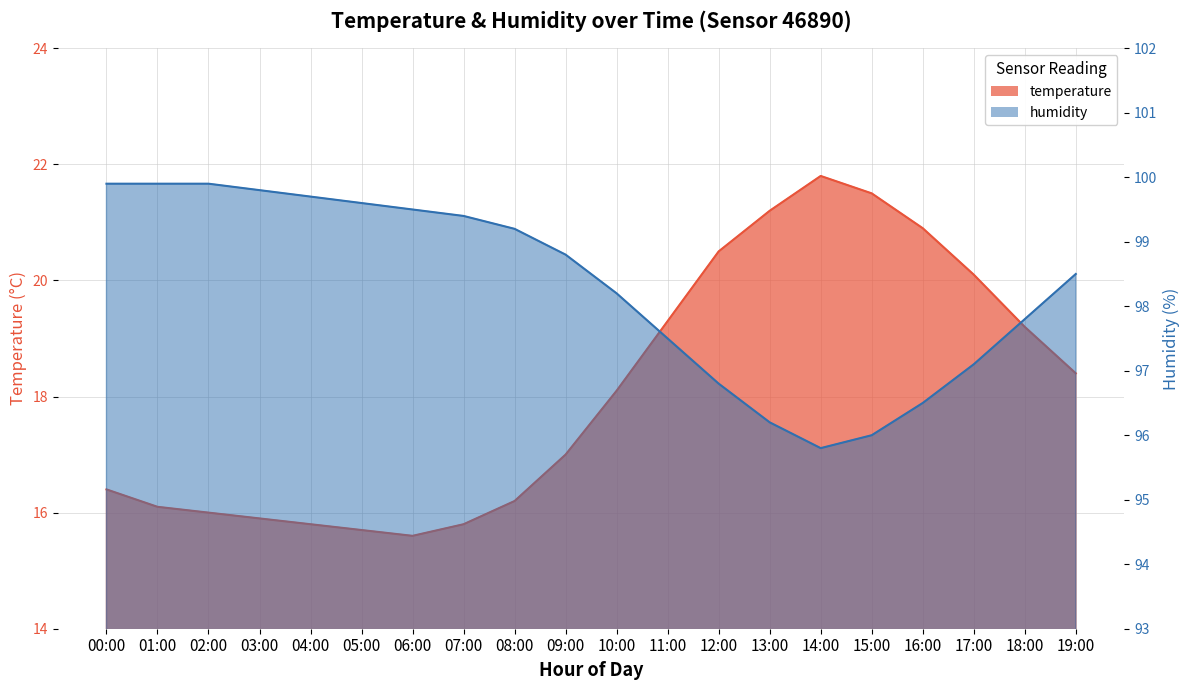

What is the label of the 18th point from the left?

17:00